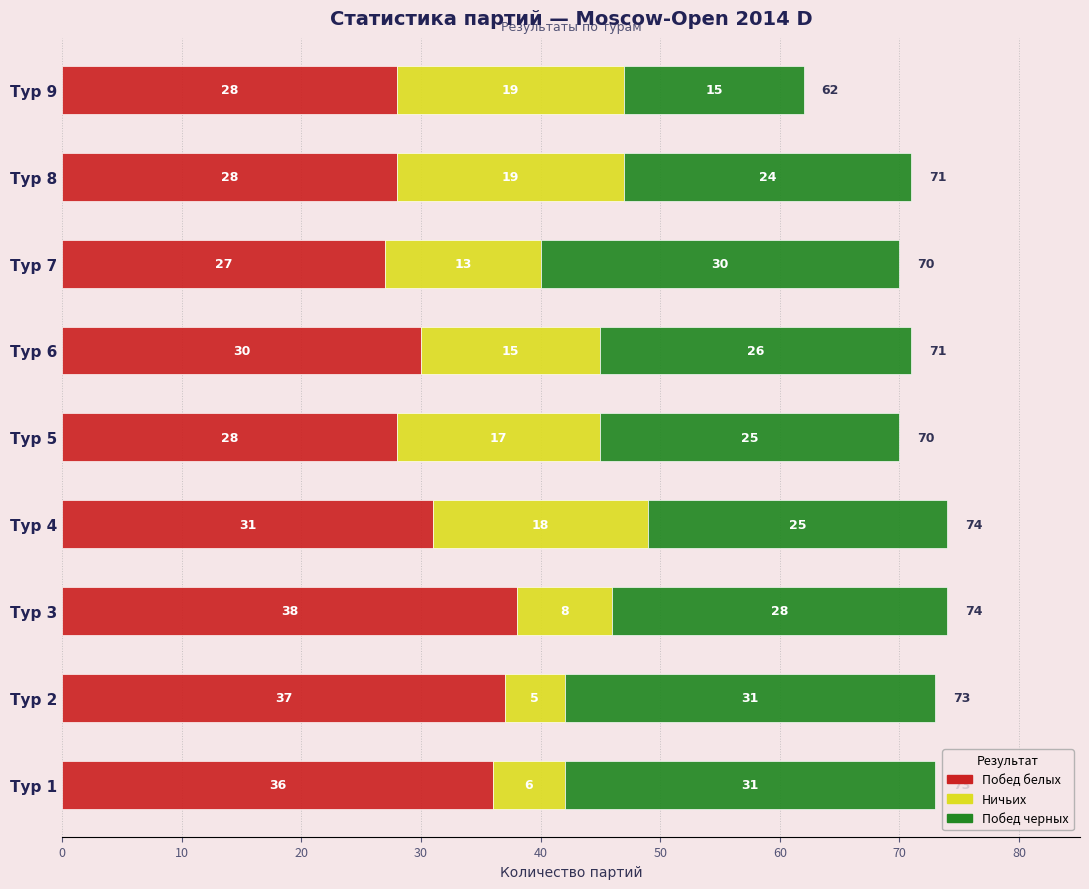

What are all the series names shown in the legend?

Побед белых, Ничьих, Побед черных